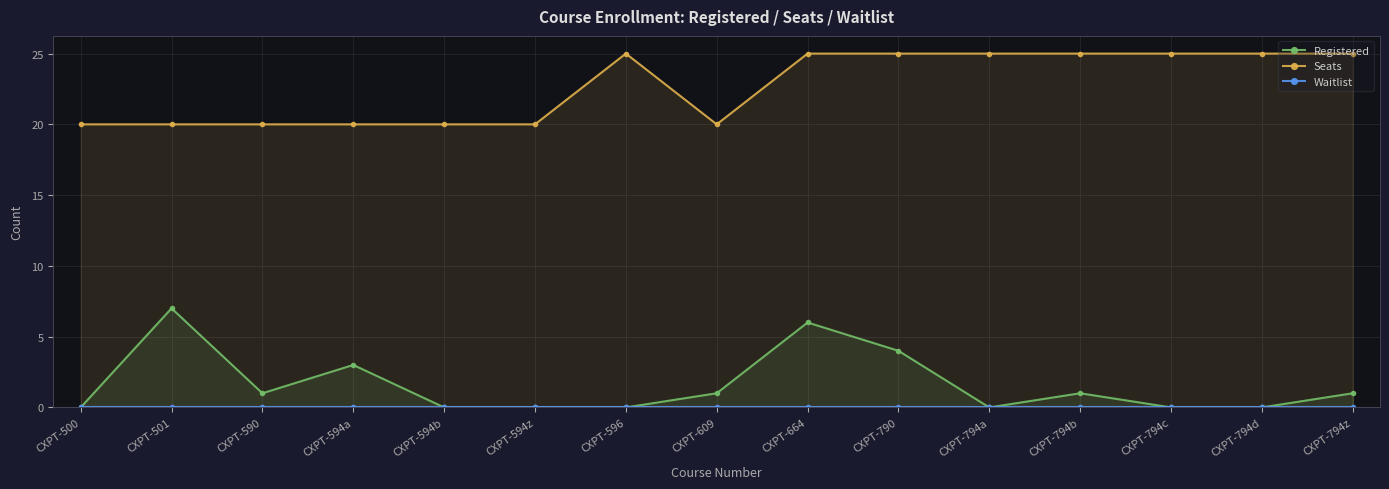

How many data points does each series have?

15